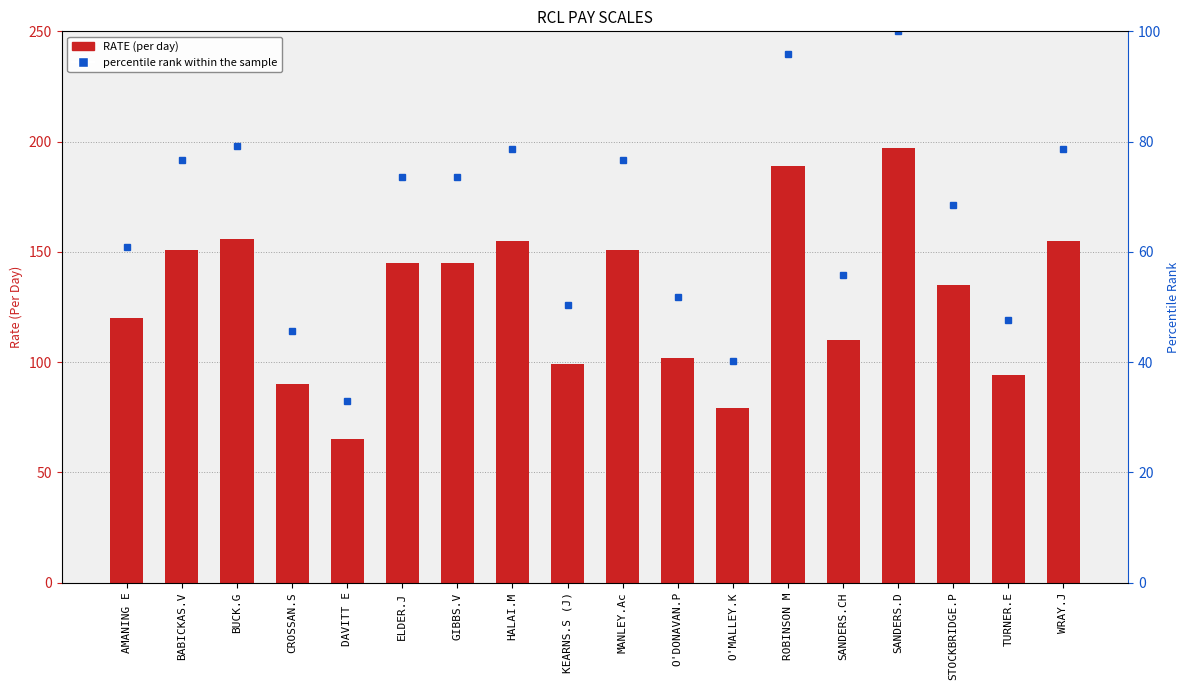

Where does the RATE series first go above 145?

BABICKAS.V